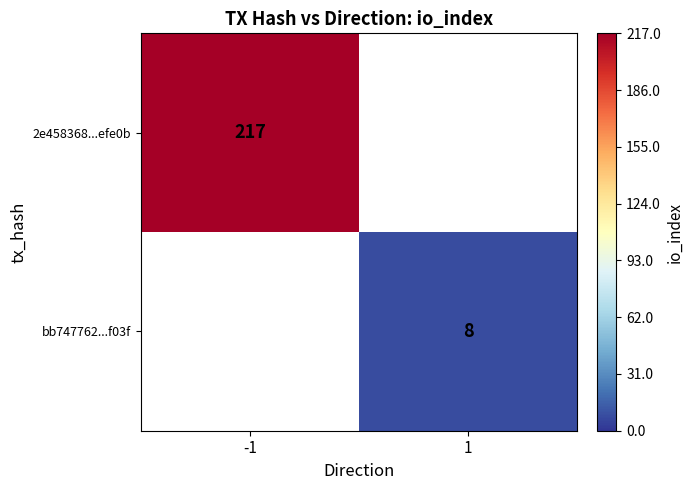

At how many categories does at least one series exceed 204?

1